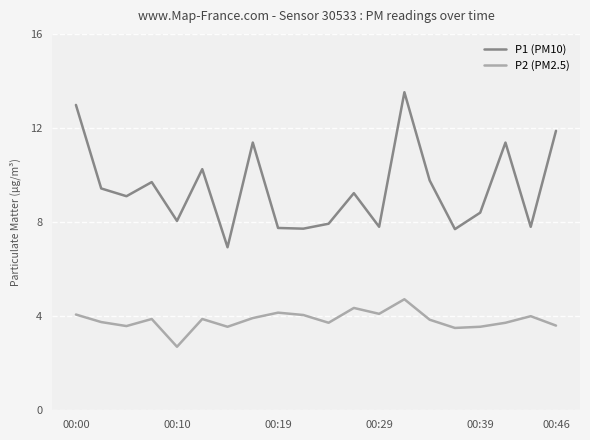

What is the difference between the maximum and minimum values in the P1 (PM10) series?

6.6